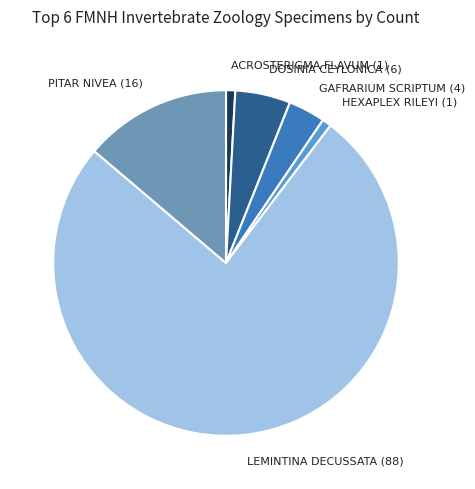

The LEMINTINA DECUSSATA (88) slice represents 76% of the pie. True or false?

True